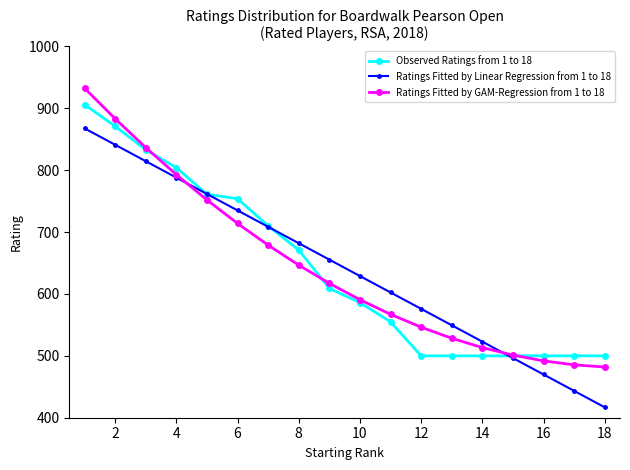

After their last crossing, which series has the higher values: Ratings Fitted by GAM-Regression from 1 to 18 or Ratings Fitted by Linear Regression from 1 to 18?

Ratings Fitted by GAM-Regression from 1 to 18